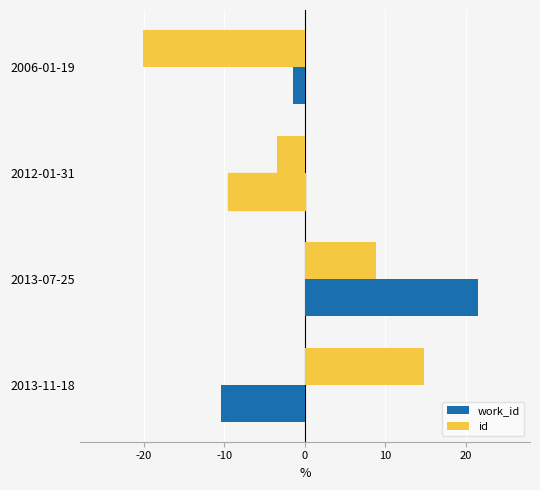

How many positive values does the id series have?

2